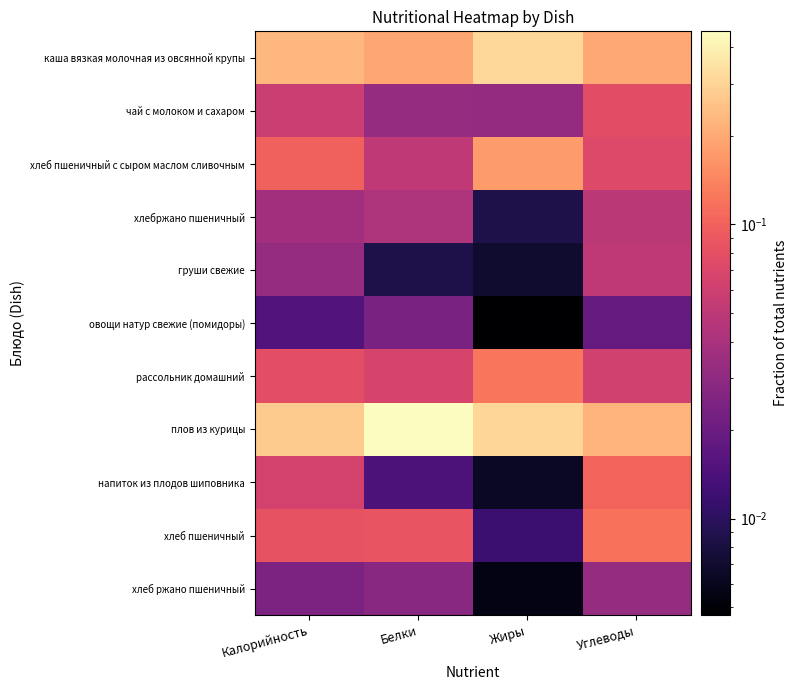

List the series in order of their peak value, highest first.

плов из курицы, каша вязкая молочная из овсянной крупы, хлеб пшеничный с сыром маслом сливочным, рассольник домашний, хлеб пшеничный, напиток из плодов шиповника, чай с молоком и сахаром, груши свежие, хлебржано пшеничный, хлеб ржано пшеничный, овощи натур свежие (помидоры)